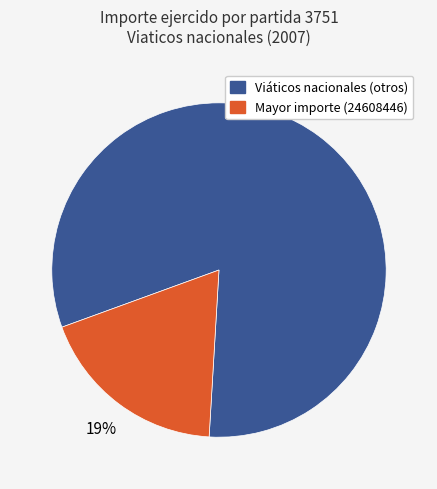

To the nearest percent, what is the average slice percentage?

50%